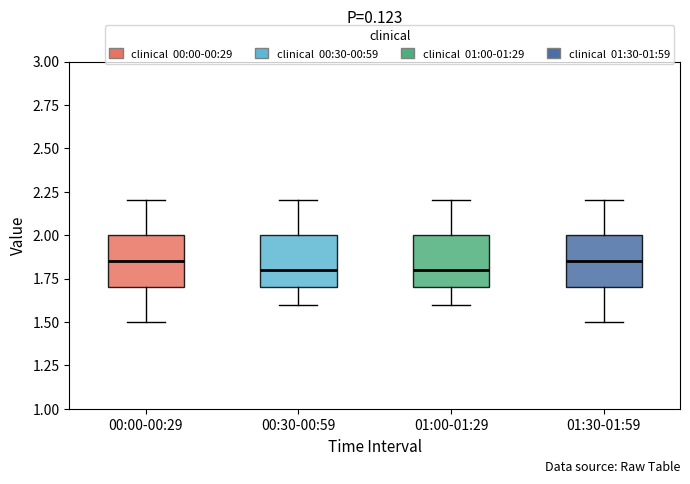

Reading left to right, transcribe this box plot: for each box, give where its median line is, the range the box spans, and where its two whiskers end, as read against the y-axis. The values are not printed on the chart, so give them approximately, as read against the axis.

00:00-00:29: median 1.85, box 1.70 to 2.00, whiskers 1.50 to 2.20
00:30-00:59: median 1.80, box 1.70 to 2.00, whiskers 1.60 to 2.20
01:00-01:29: median 1.80, box 1.70 to 2.00, whiskers 1.60 to 2.20
01:30-01:59: median 1.85, box 1.70 to 2.00, whiskers 1.50 to 2.20